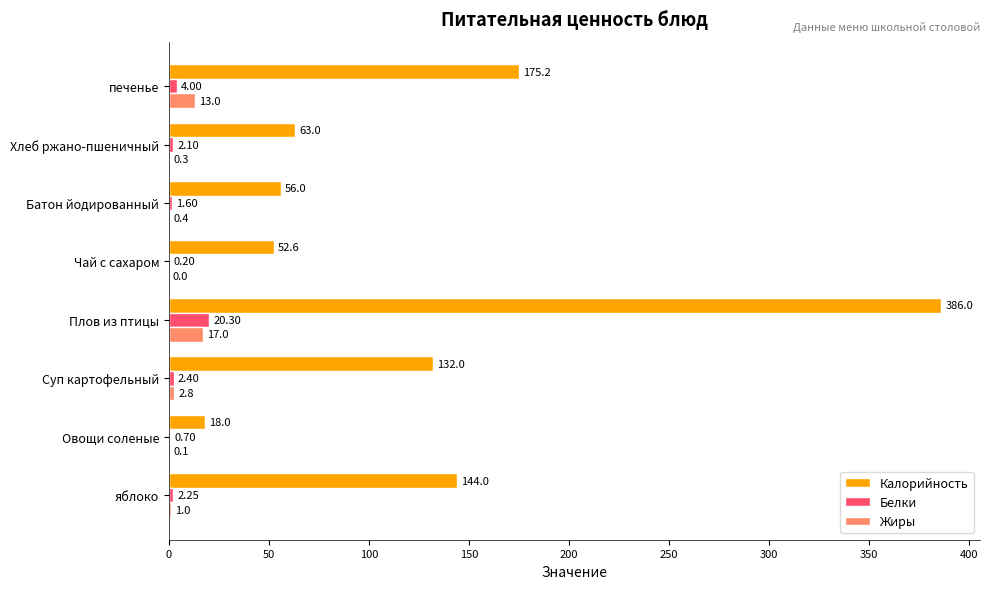

What is the sum of all Калорийность values?

1026.8